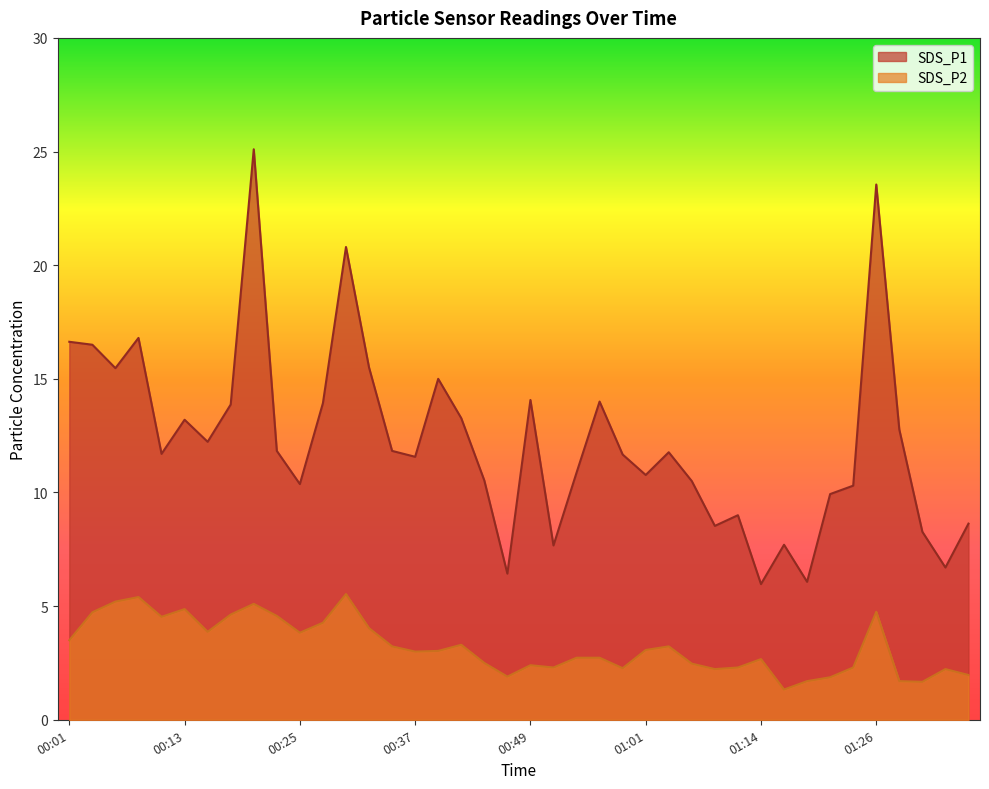

True or false: SDS_P2 and SDS_P1 intersect in this chart.

False